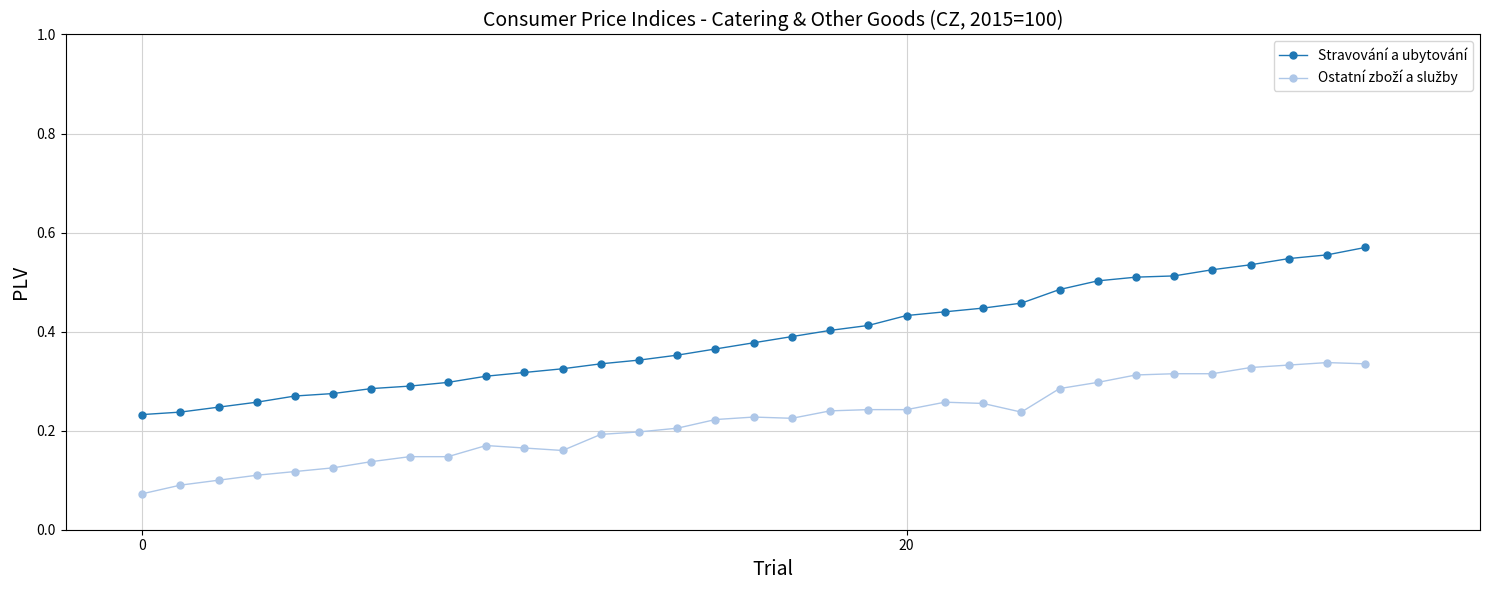

Which series has the largest total across all categories?

Stravování a ubytování